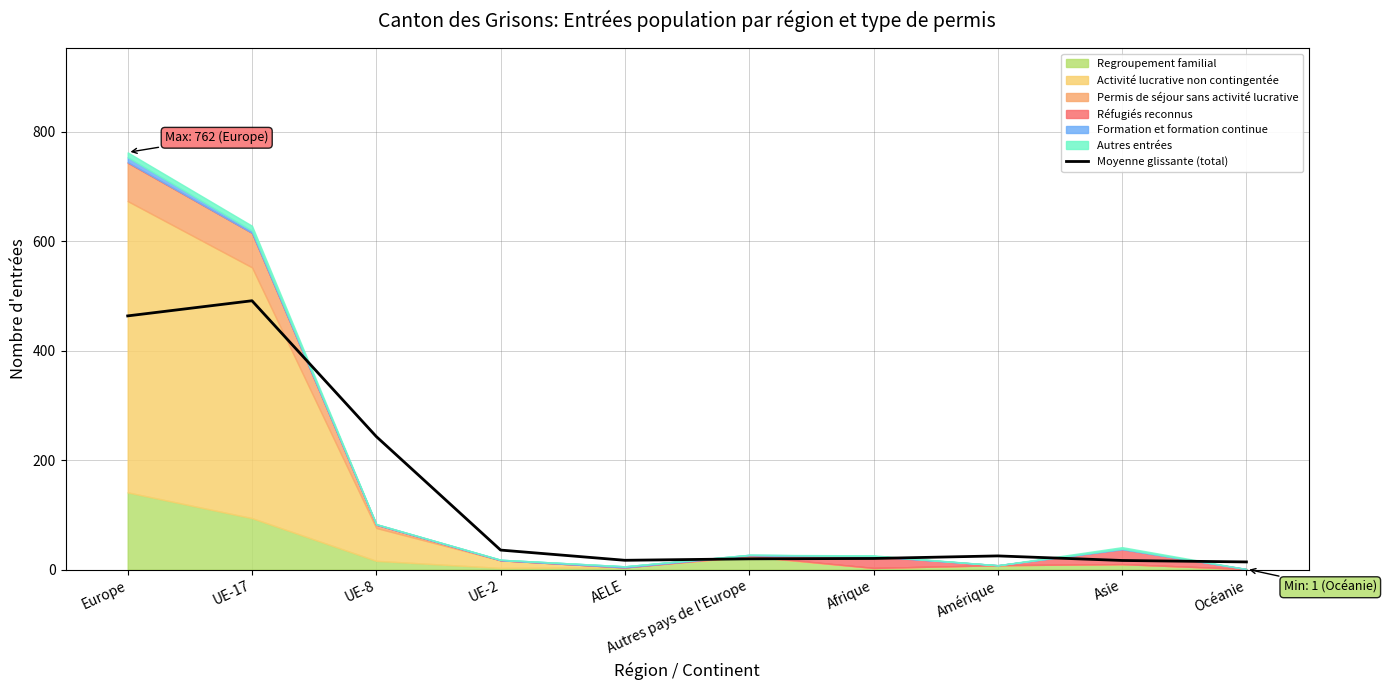

Is it true that the value at Autres pays de l'Europe is 19.7?

True